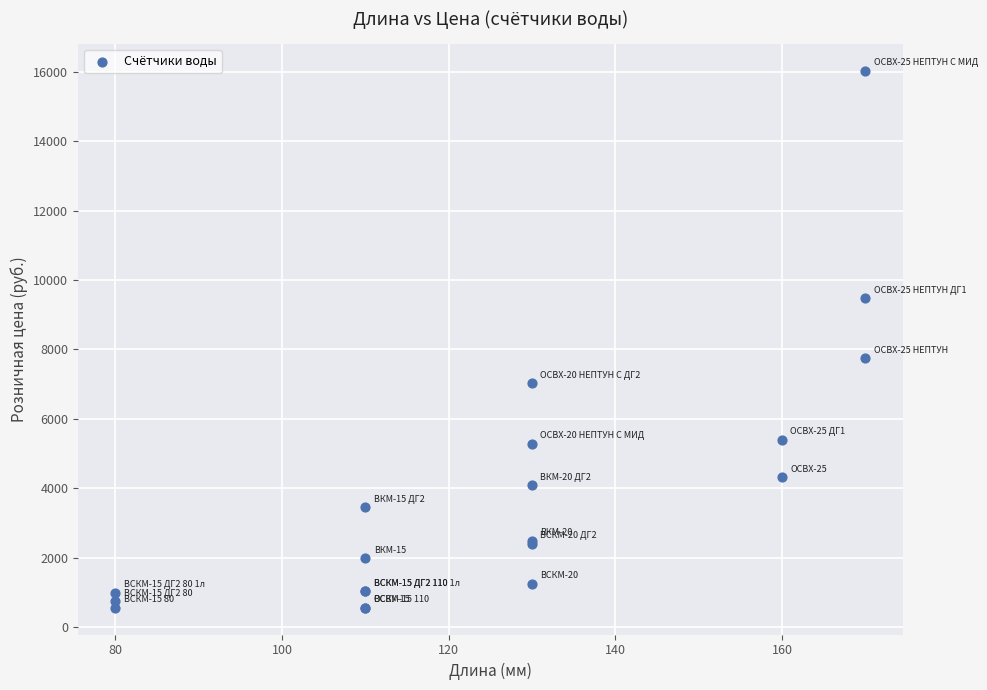

What Y value in the scatter plot is closest to 8291?

7740